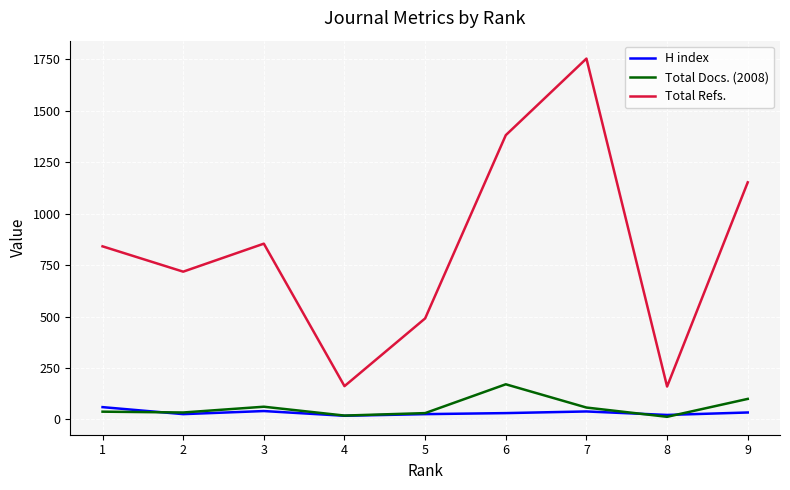

Between 4 and 9, which series saw the biggest shift?

Total Refs.